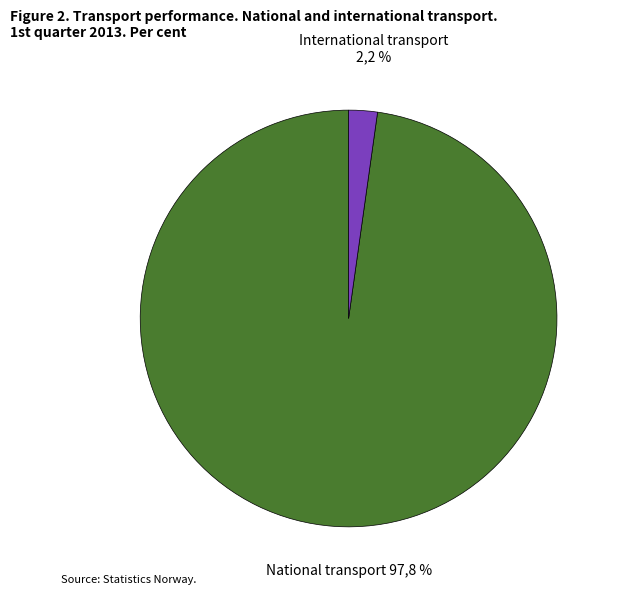

Count the number of slices in the pie.

2